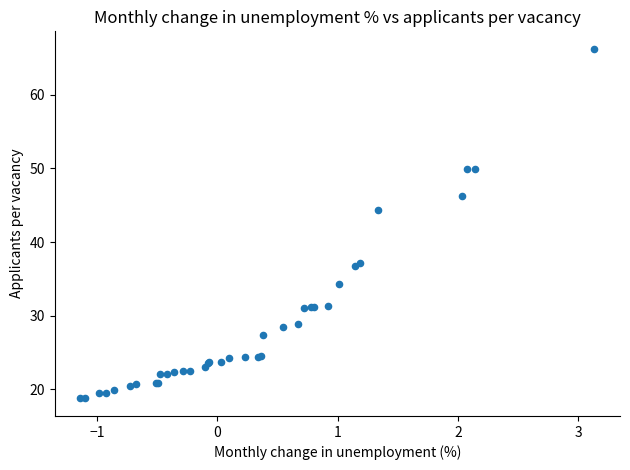

What Y value in the scatter plot is closest to 42?

44.4